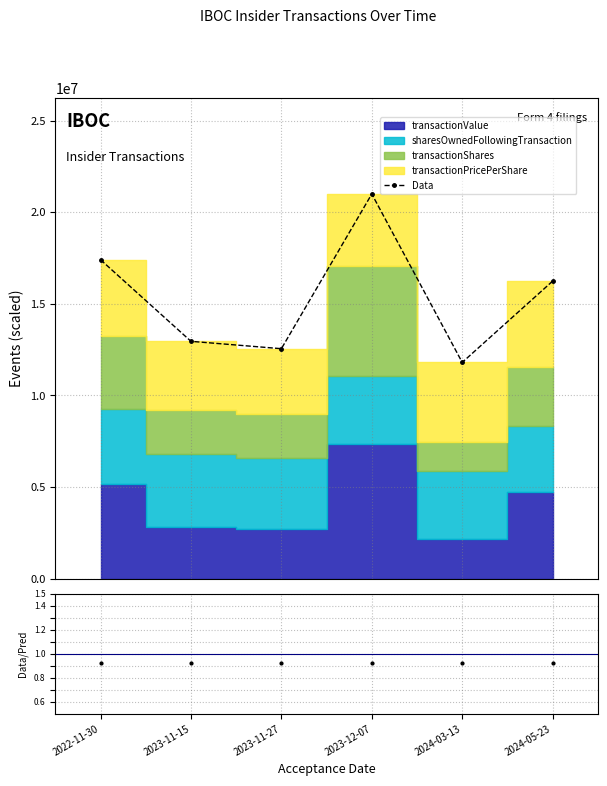

What is the label of the 6th point from the right?

2022-11-30